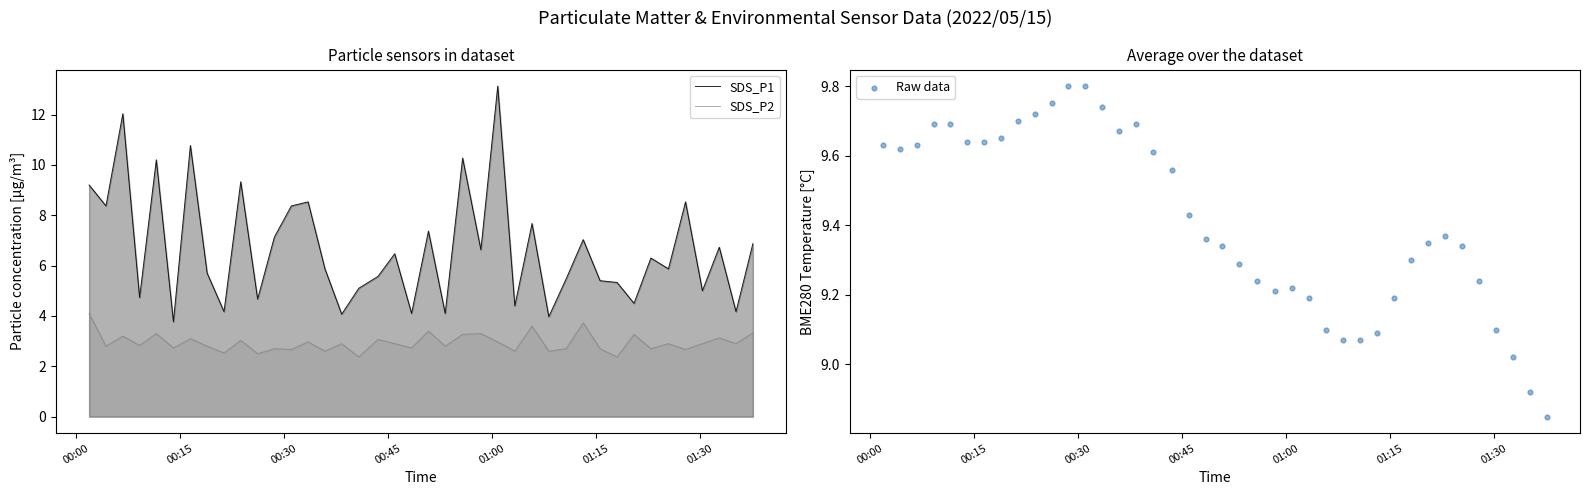

Which series has the largest Y range (max minus min)?

SDS_P1